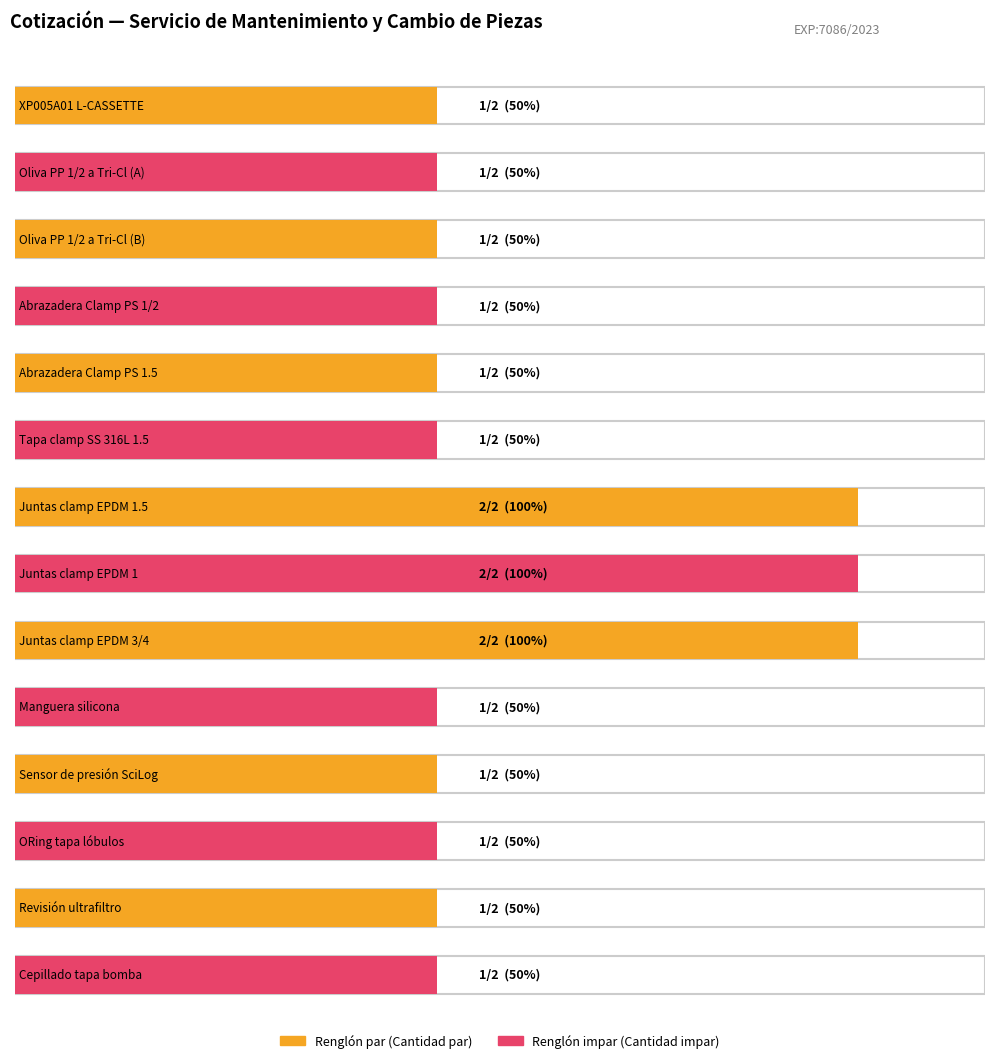

Are the bars horizontal?

Yes